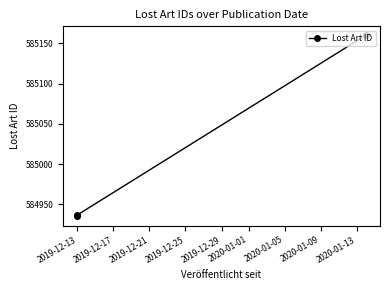

The value at 2019-12-13 is 243974. True or false?

False